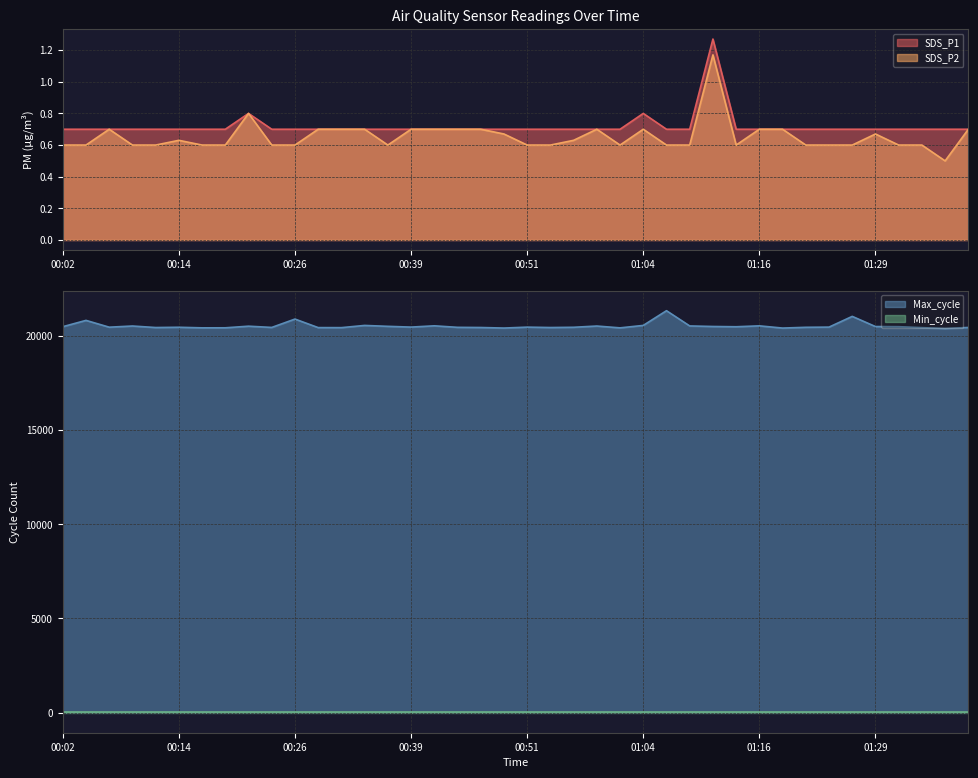

True or false: SDS_P1 has a value of 0.4 at 00:39.

False